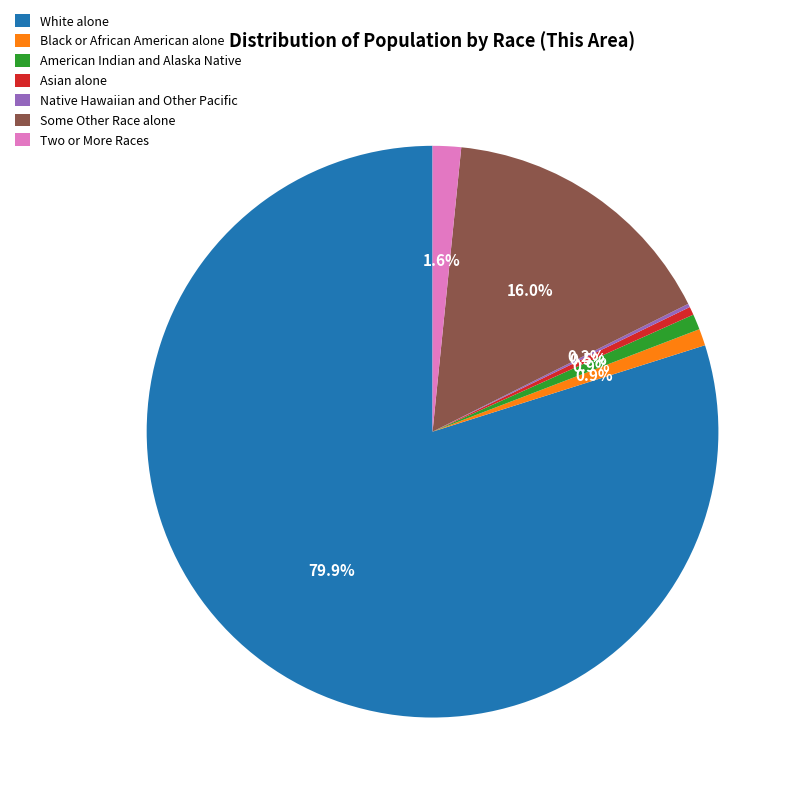

The White alone slice represents 93% of the pie. True or false?

False